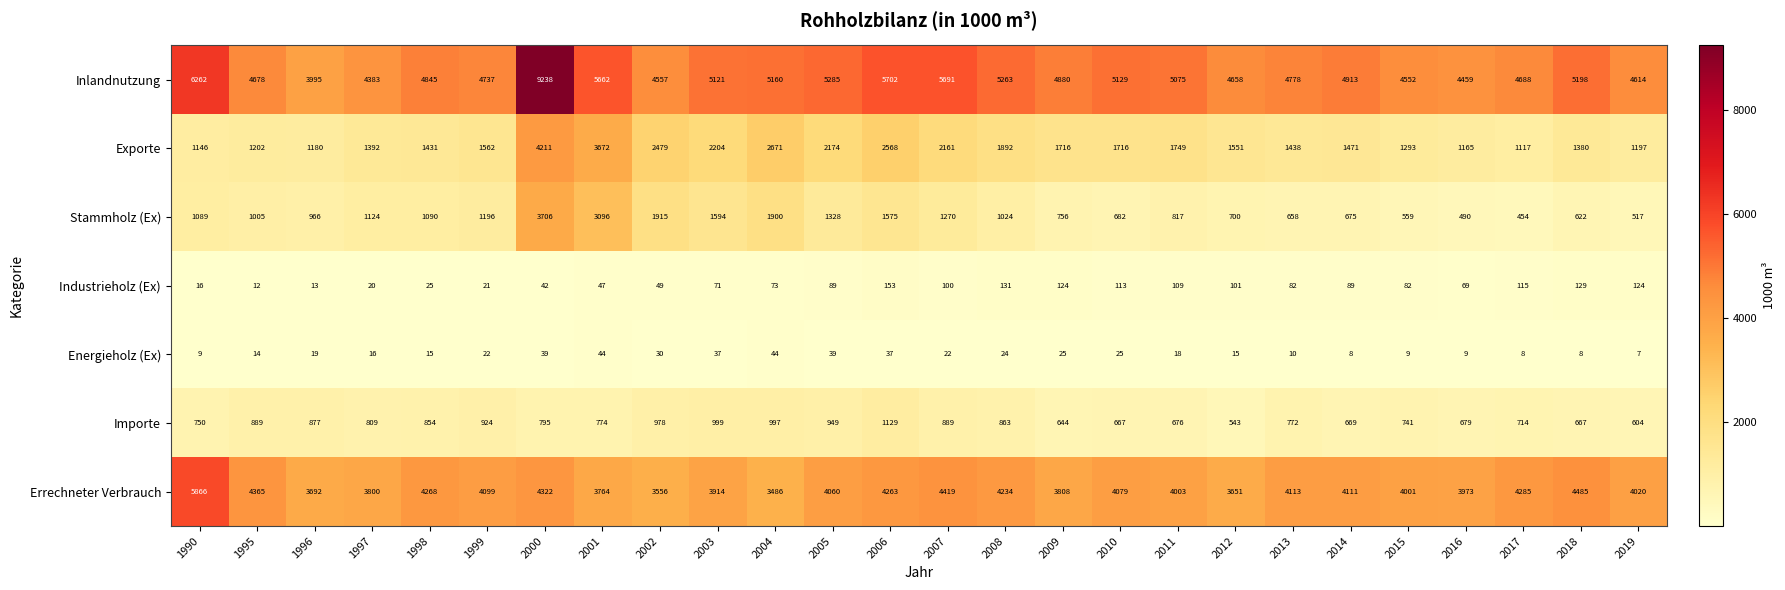

At which category is the sum across all series the highest?

2000